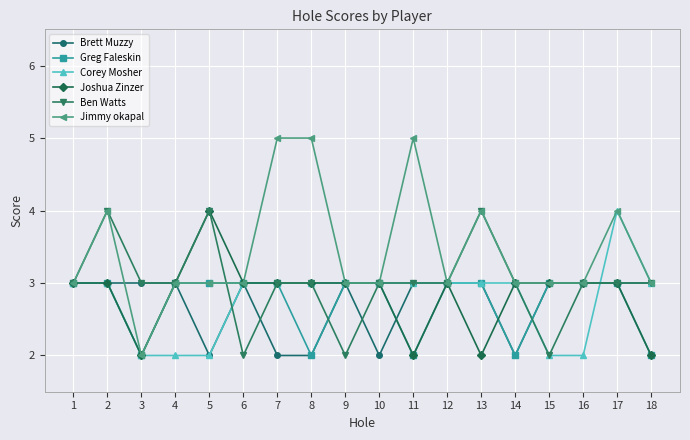

The Ben Watts series shows 5 at 14. True or false?

False